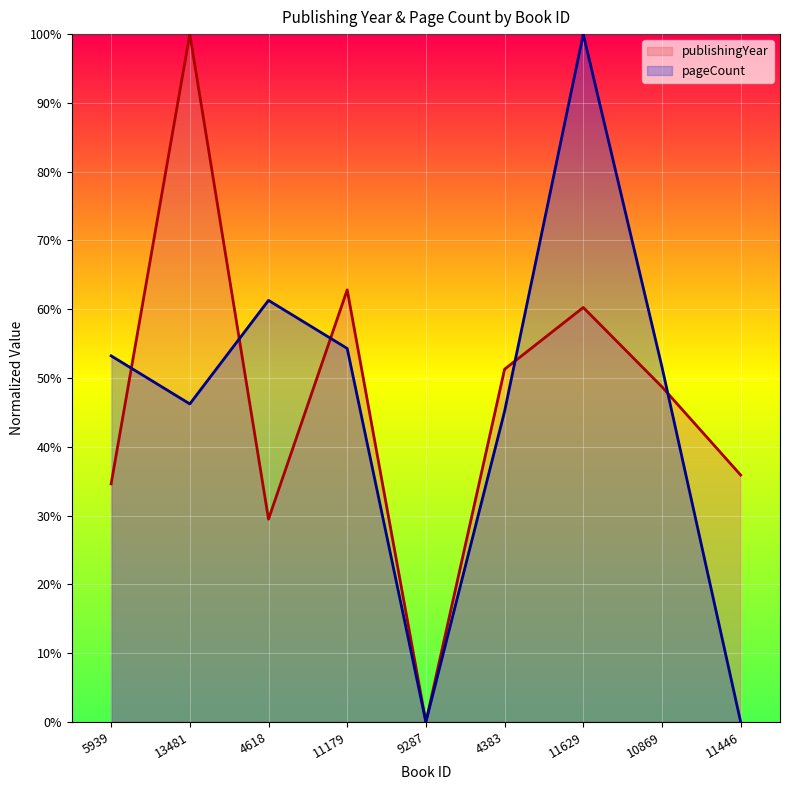

How many values are below 48?

4